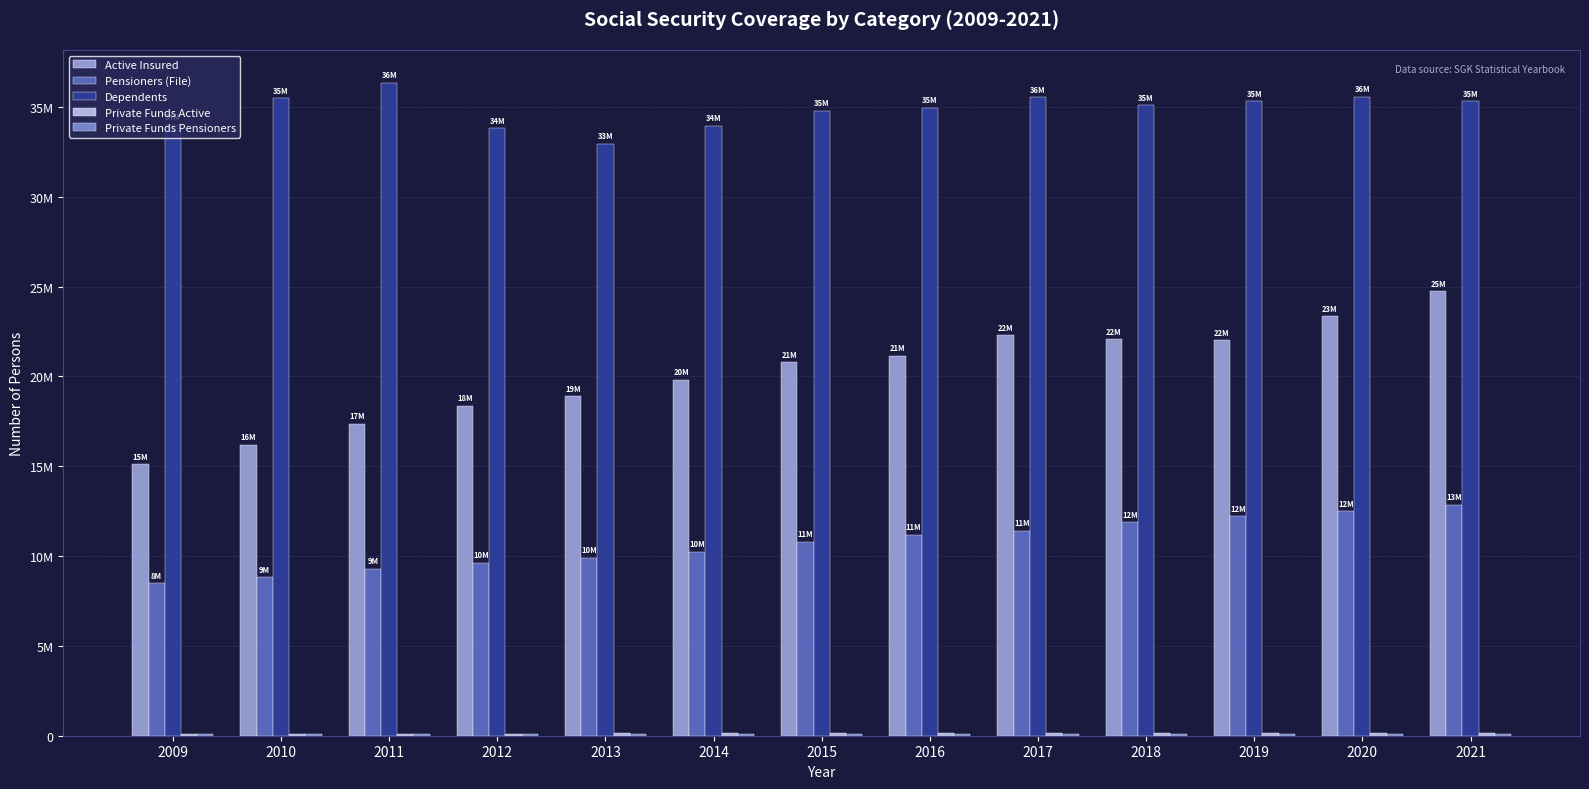

Are the bars grouped side by side (vs. stacked)?

Yes